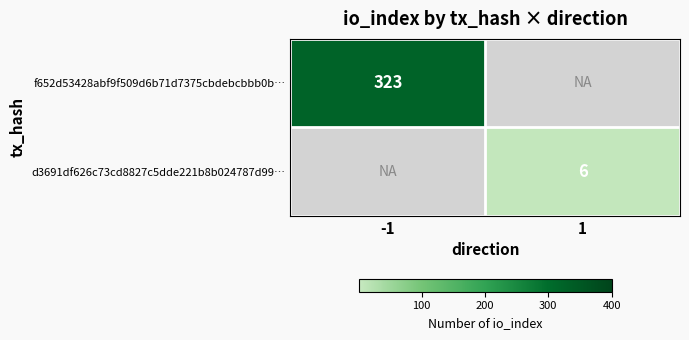

The d3691df626c73cd8827c5dde221b8b024787d99… series shows 6 at 1. True or false?

True